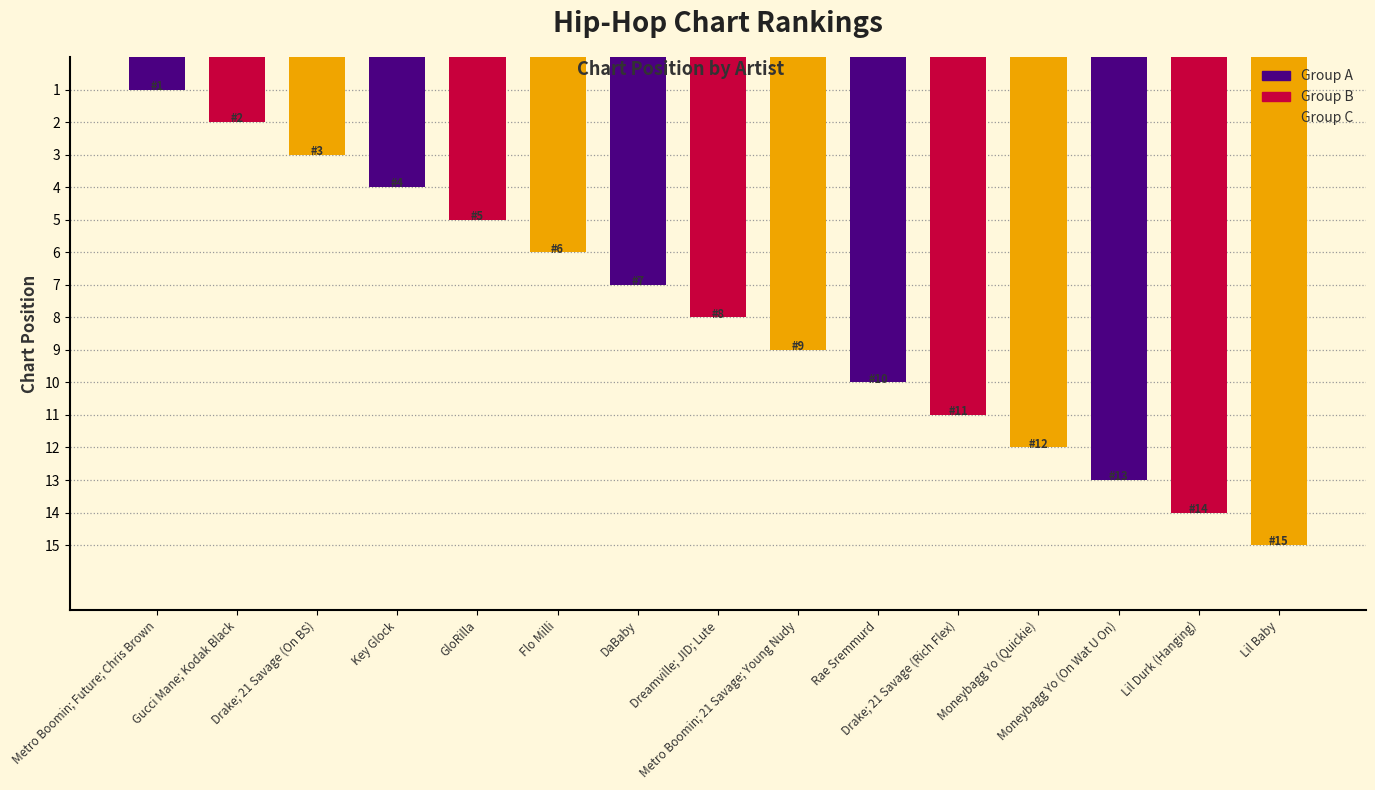

The value at Moneybagg Yo (On Wat U On) is 13. True or false?

True